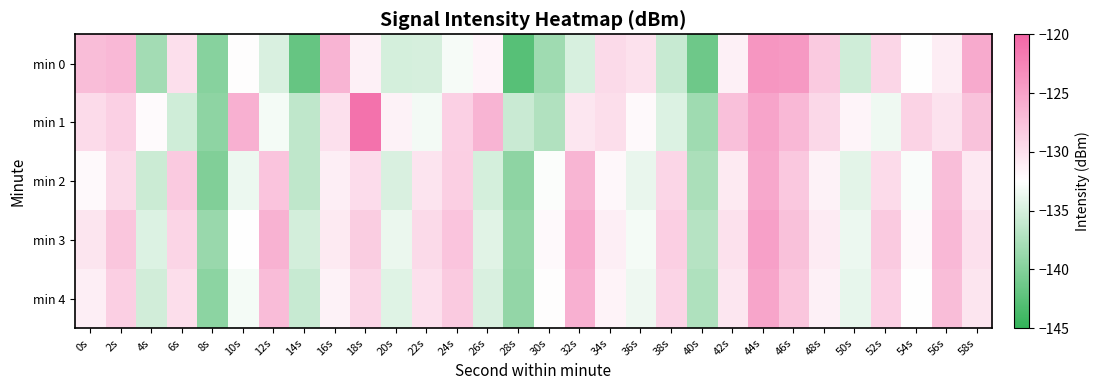

What is the minimum value shown in the chart?

-142.7